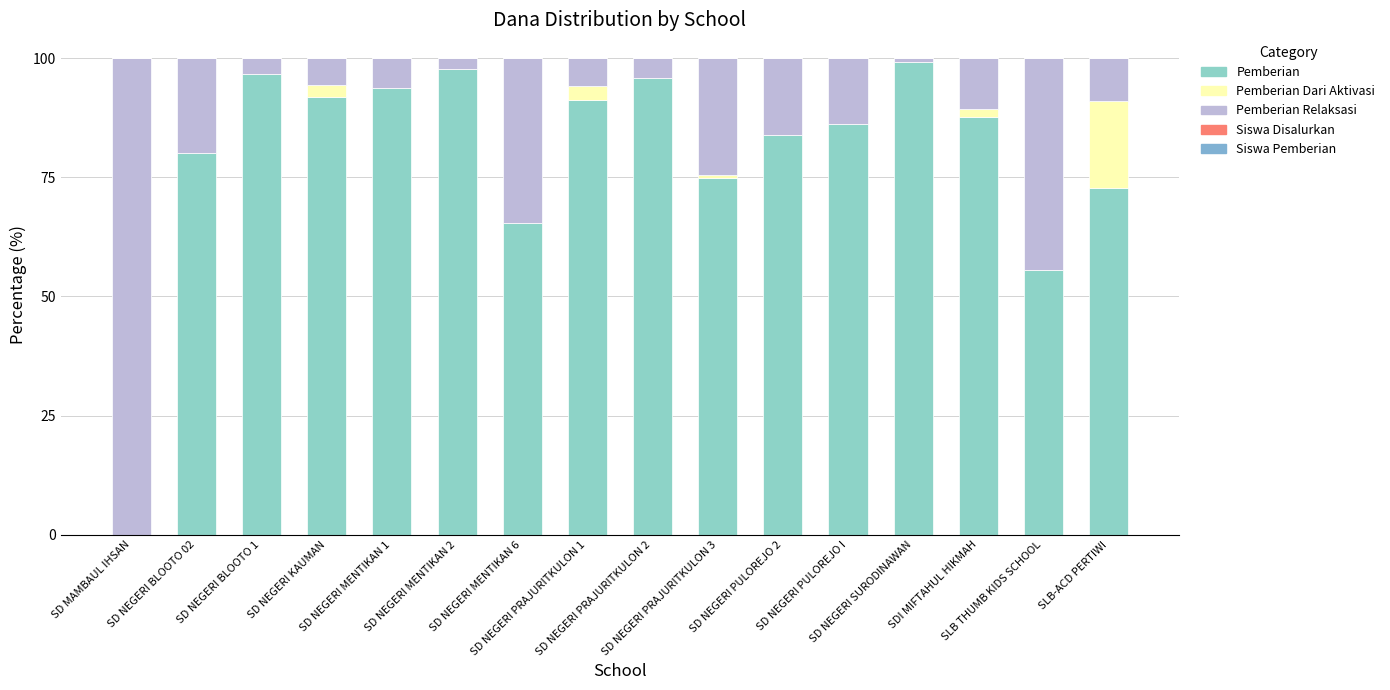

Does the chart contain stacked bars?

Yes